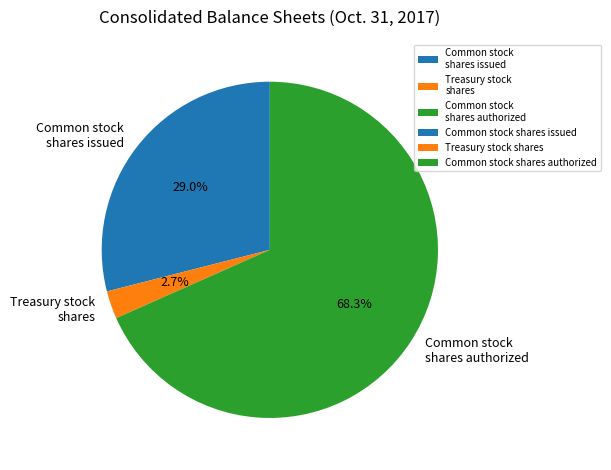

To the nearest percent, what portion does Treasury stock shares represent?

3%